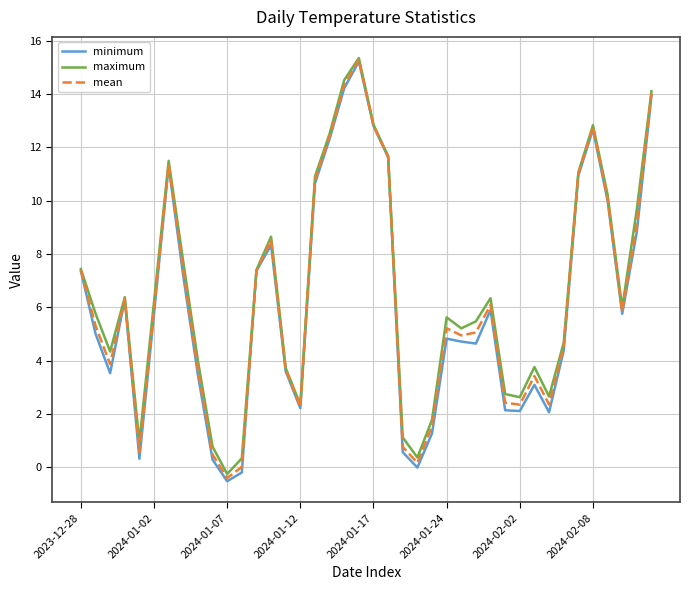

Which series has the largest range (max minus min)?

minimum